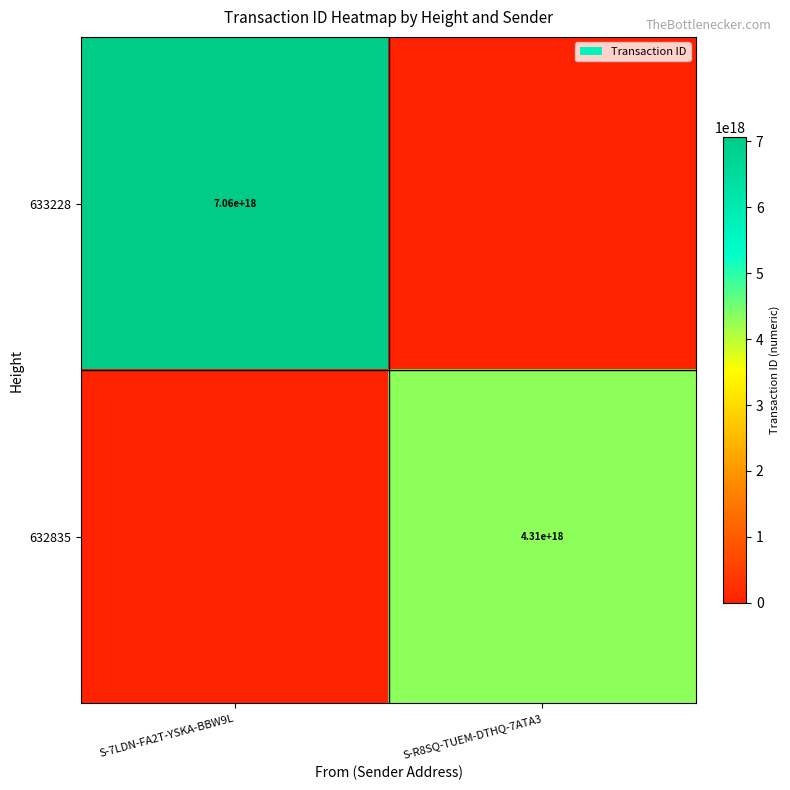

Is it true that 633228 equals 2363389117091218944 at S-7LDN-FA2T-YSKA-BBW9L?

False